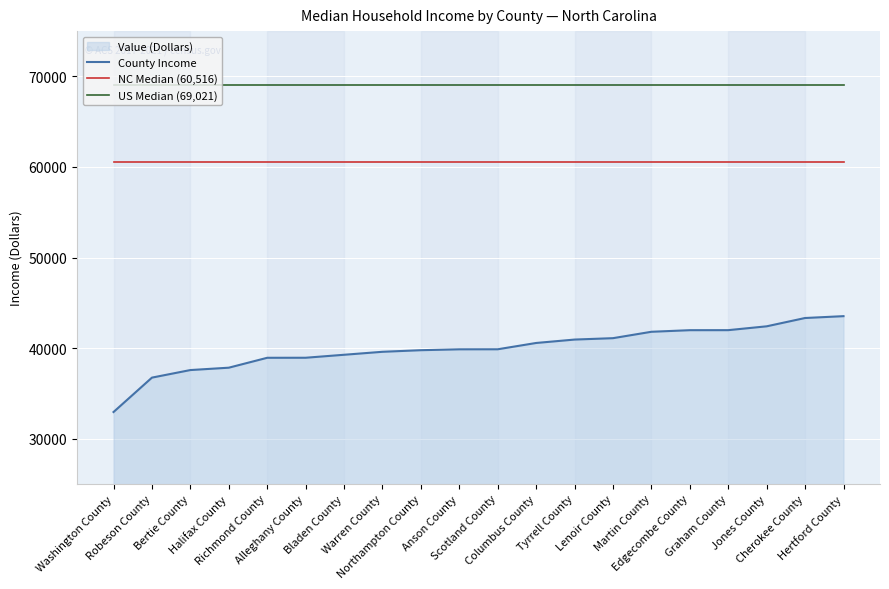

True or false: County Income has a value of 43319 at Cherokee County.

True